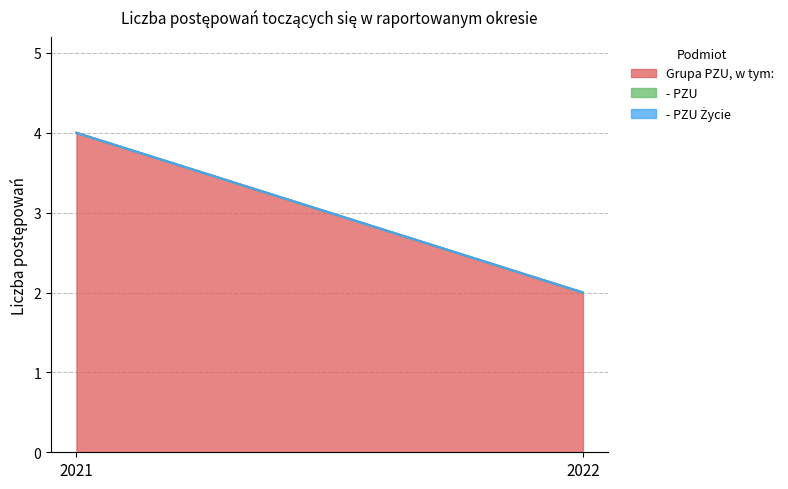

Reading left to right, extract all data points from this chart.

Grupa PZU, w tym:: 2021=4	2022=2
- PZU: 2021=0	2022=0
- PZU Życie: 2021=0	2022=0